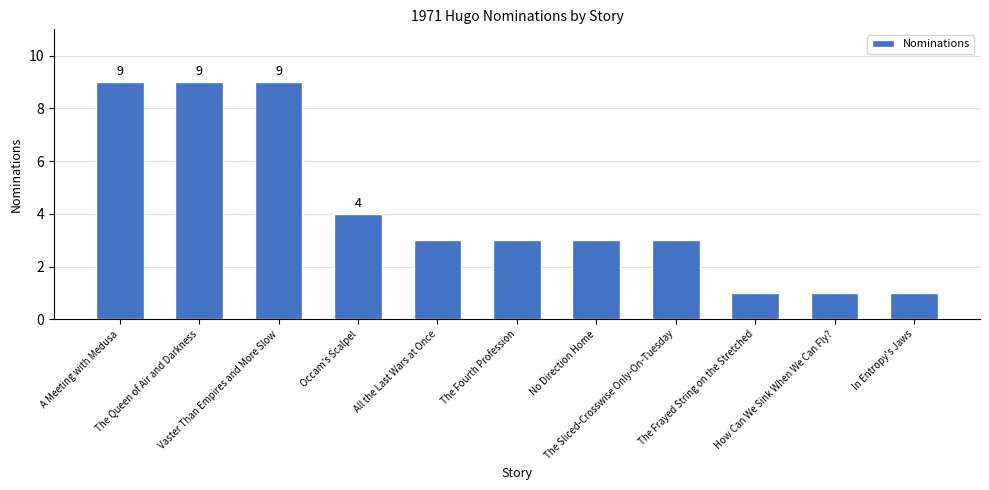

Are the bars horizontal?

No